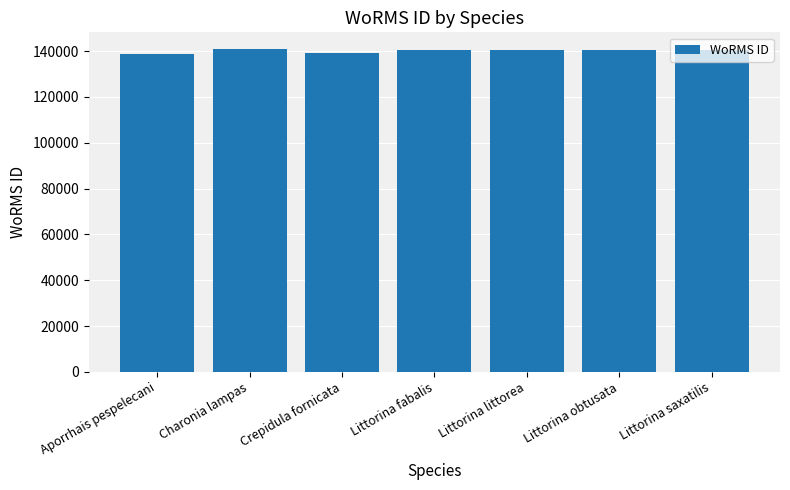

What is the change in value from Crepidula fornicata to Littorina obtusata?

+1300